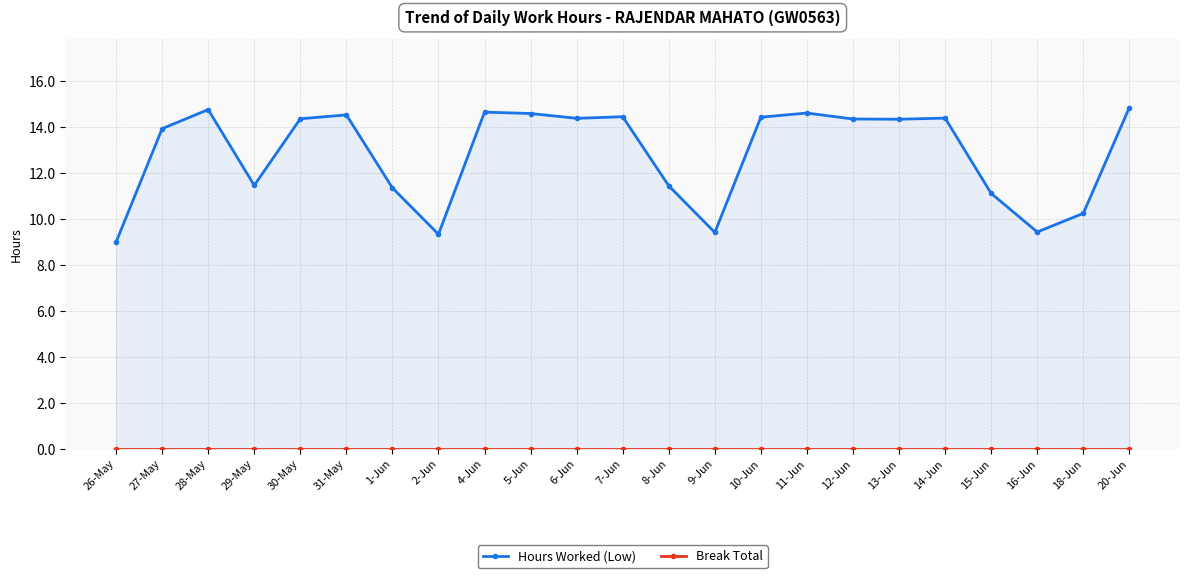

Reading left to right, list all the values displayed in this chart.

Hours Worked (Low): 26-May=9.0	27-May=13.9	28-May=14.8	29-May=11.5	30-May=14.4	31-May=14.5	1-Jun=11.4	2-Jun=9.3	4-Jun=14.7	5-Jun=14.6	6-Jun=14.4	7-Jun=14.5	8-Jun=11.4	9-Jun=9.4	10-Jun=14.4	11-Jun=14.6	12-Jun=14.4	13-Jun=14.3	14-Jun=14.4	15-Jun=11.1	16-Jun=9.4	18-Jun=10.2	20-Jun=14.9
Break Total: 26-May=0.0	27-May=0.0	28-May=0.0	29-May=0.0	30-May=0.0	31-May=0.0	1-Jun=0.0	2-Jun=0.0	4-Jun=0.0	5-Jun=0.0	6-Jun=0.0	7-Jun=0.0	8-Jun=0.0	9-Jun=0.0	10-Jun=0.0	11-Jun=0.0	12-Jun=0.0	13-Jun=0.0	14-Jun=0.0	15-Jun=0.0	16-Jun=0.0	18-Jun=0.0	20-Jun=0.0